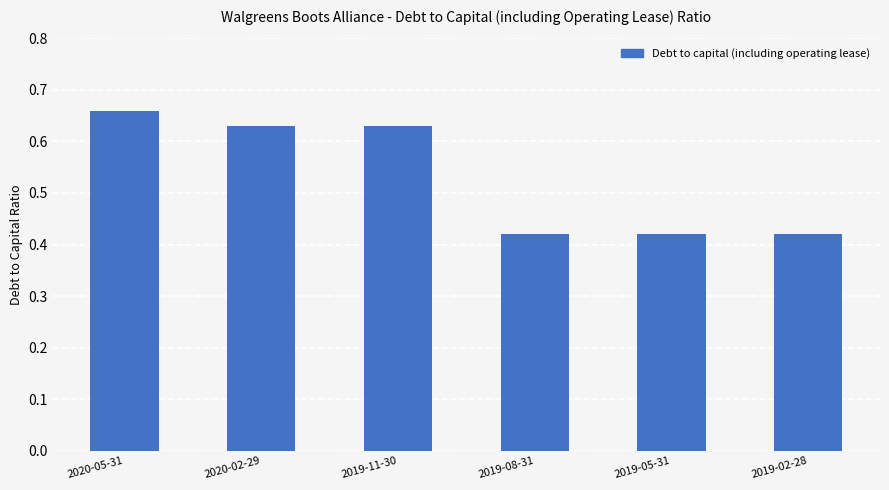

What is the label of the 2nd bar from the right?

2019-05-31